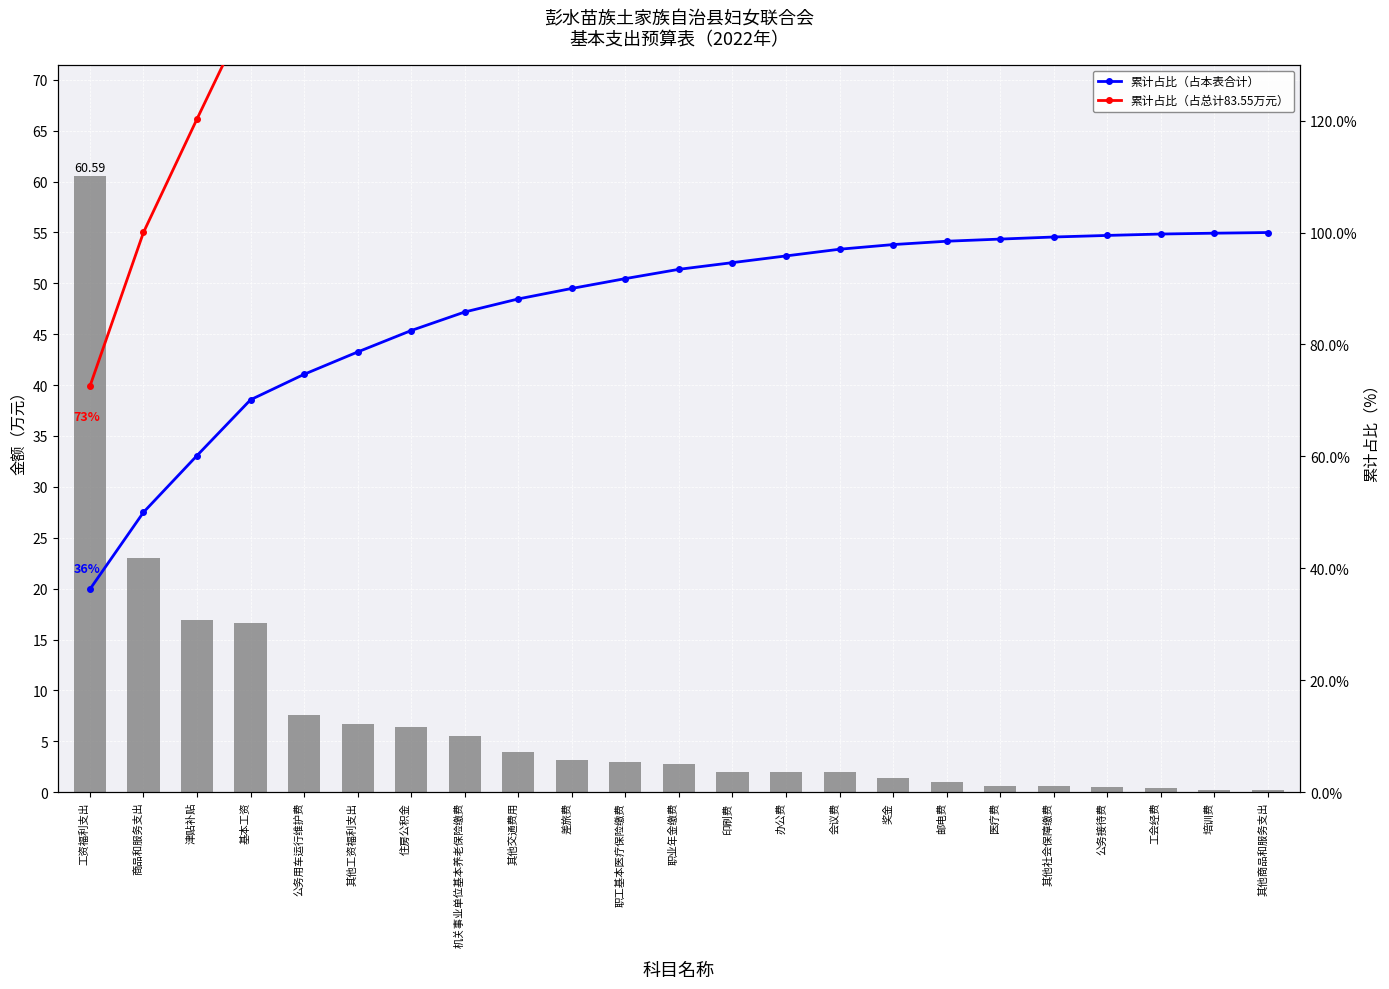

List the series in order of their overall mean, lowest first.

金额（万元）, 累计占比（占本表合计）, 累计占比（占总计83.55万元）